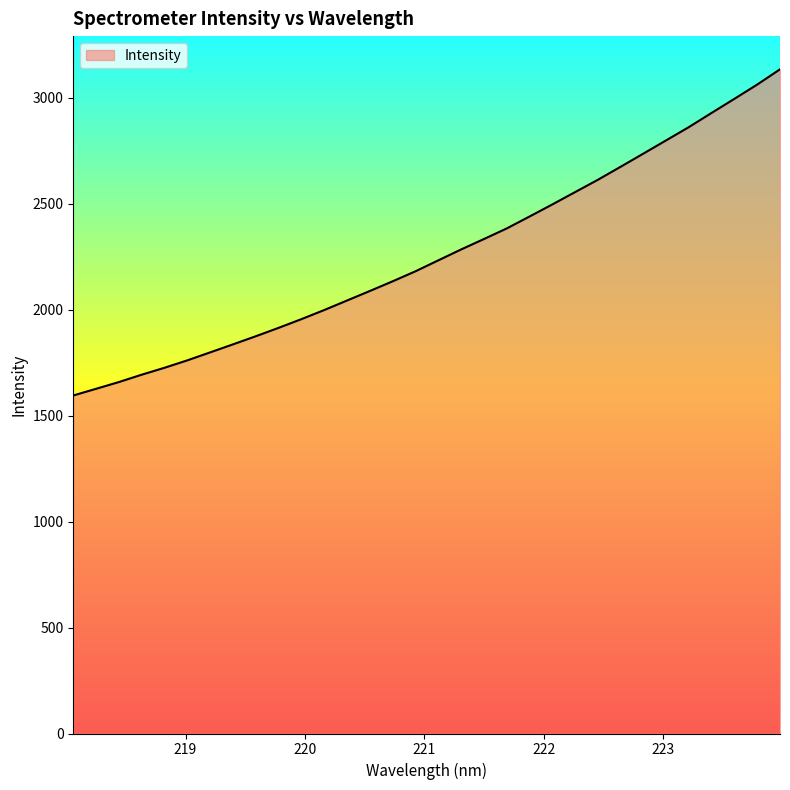

What is the minimum value shown in the chart?

1595.0